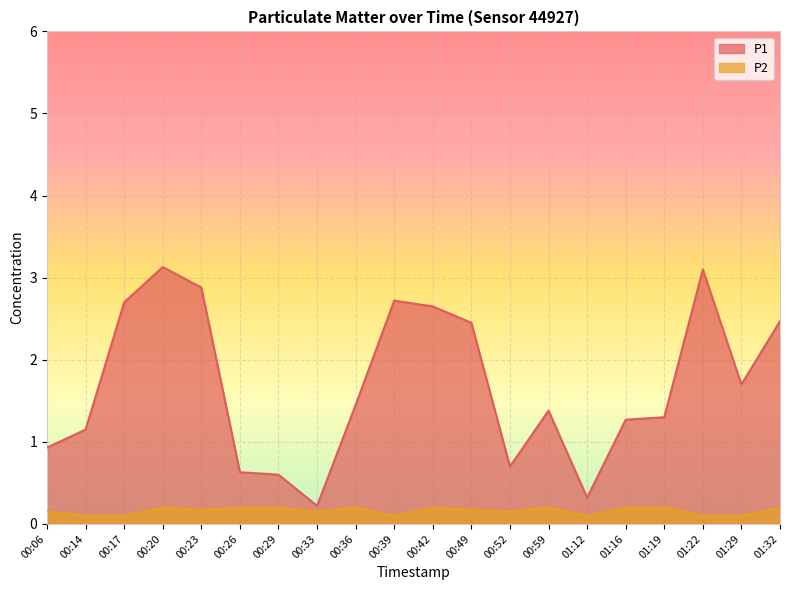

True or false: P1 and P2 cross at least once.

False